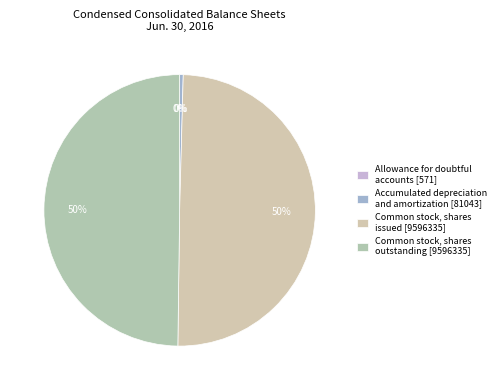

To the nearest percent, what is the difference between the largest and smallest slice percentages?

50%